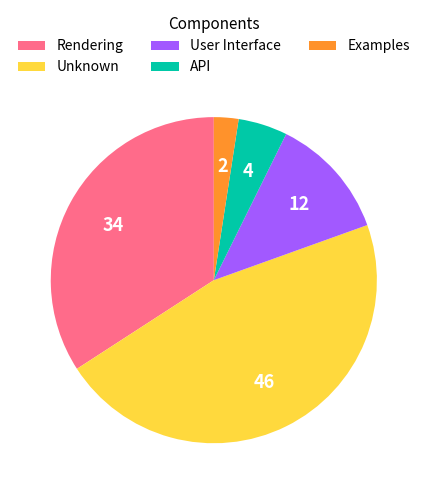

Is the sum of Unknown and User Interface greater than half?

Yes